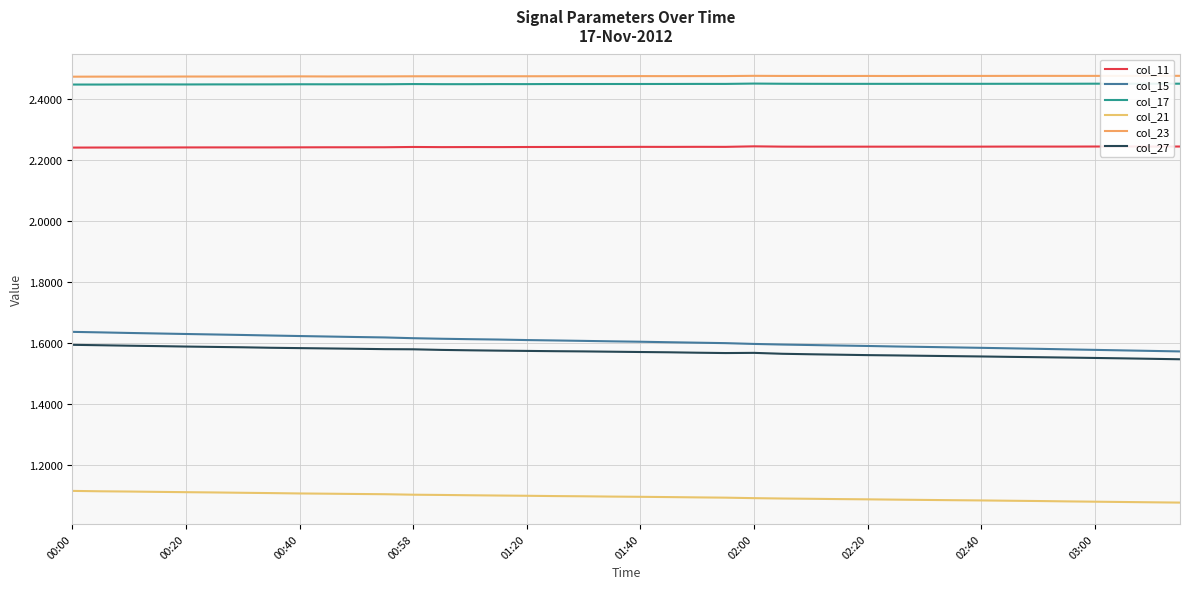

List the series in order of their peak value, highest first.

col_23, col_17, col_11, col_15, col_27, col_21